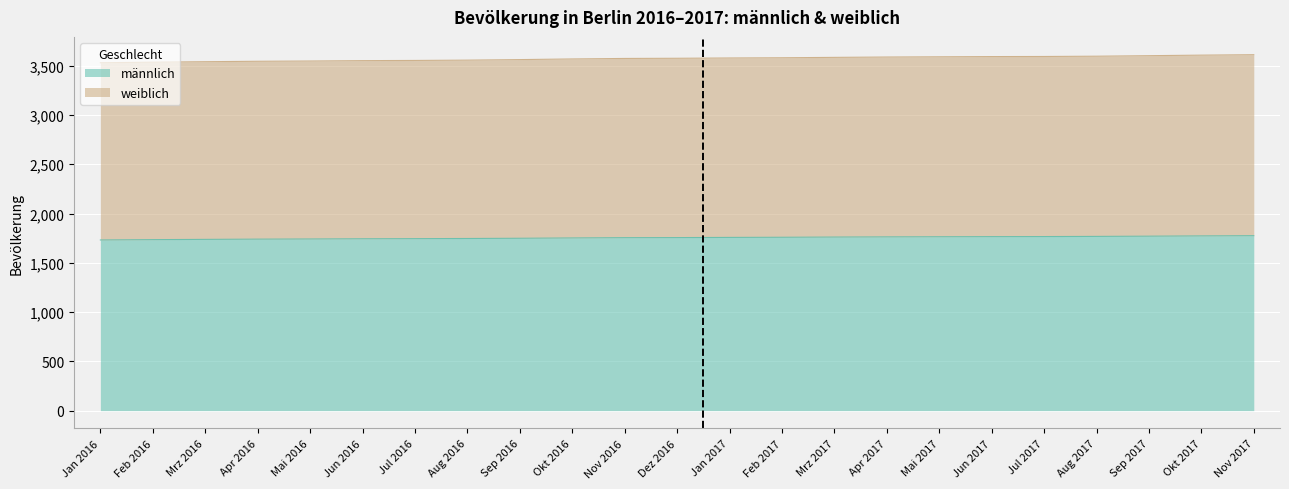

What position from the right is Jun 2016?

18